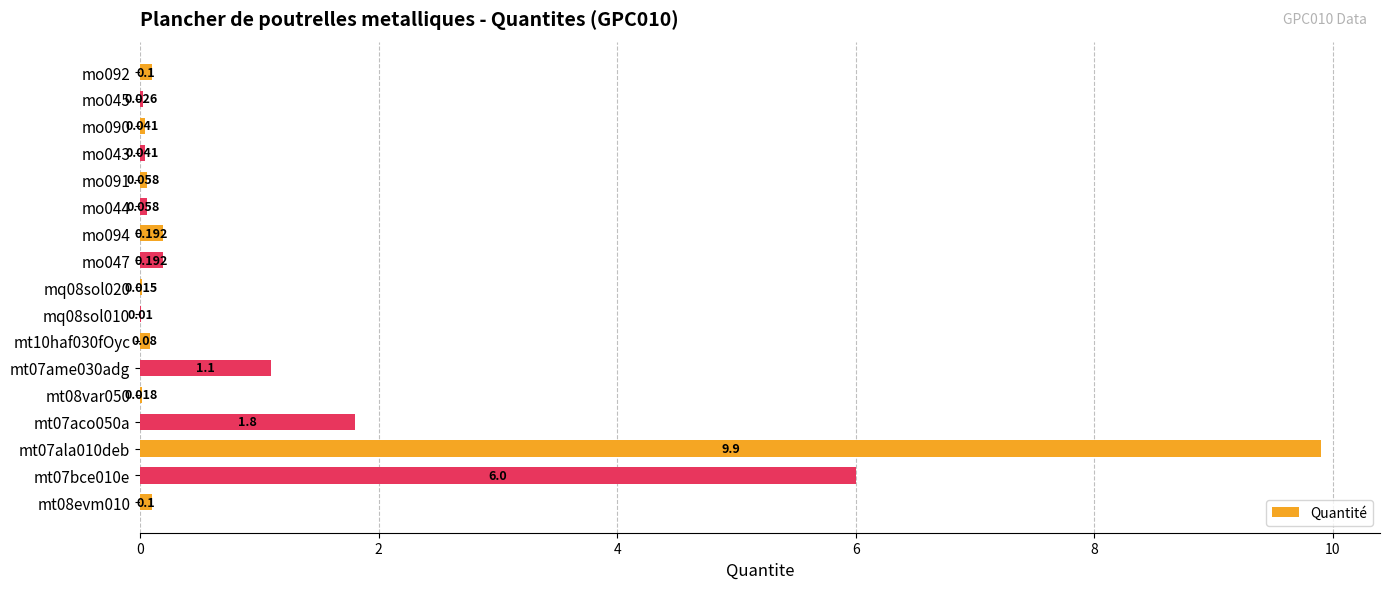

How many data points does each series have?

17